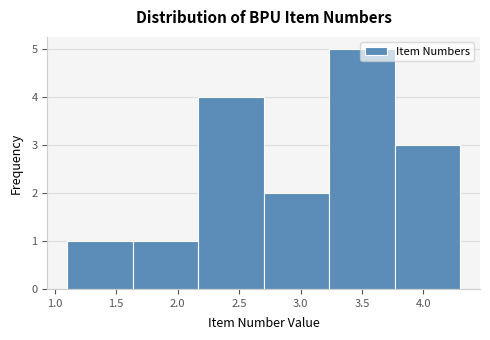

How tall is the bar that spans 3.25 to 3.75 on the x-axis? Neither the bar edges nor the heights are printed on the chart, so give them approximately, as read against the axes.

5